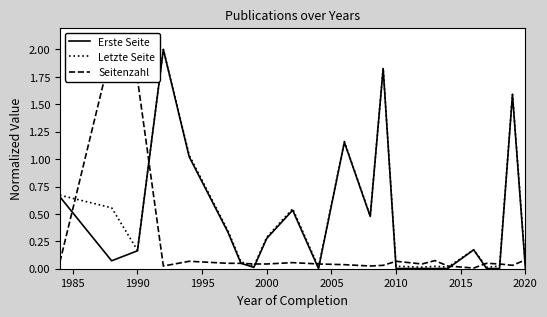

Does the chart have visible grid lines?

No